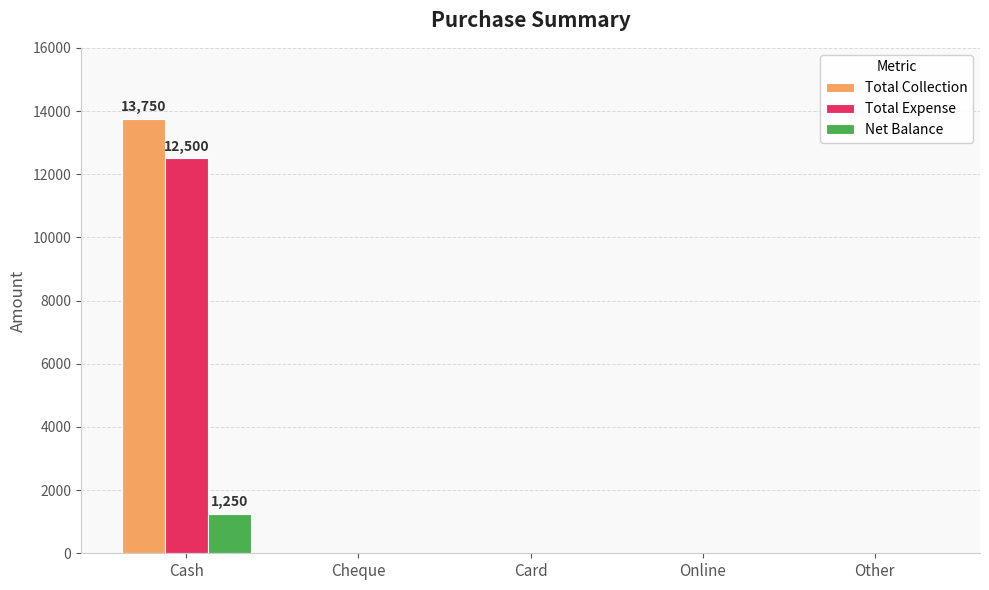

Between Cash and Card, which series saw the biggest shift?

Total Collection